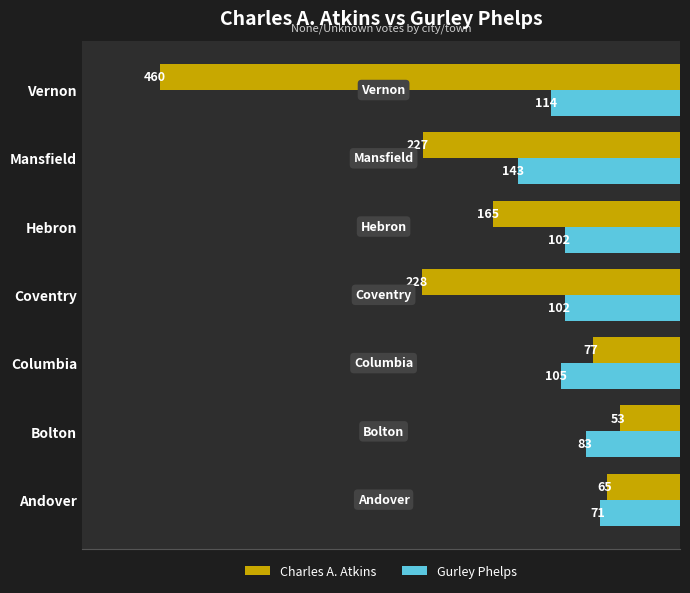

What is the difference between the maximum and second lowest values in the Gurley Phelps series?

60